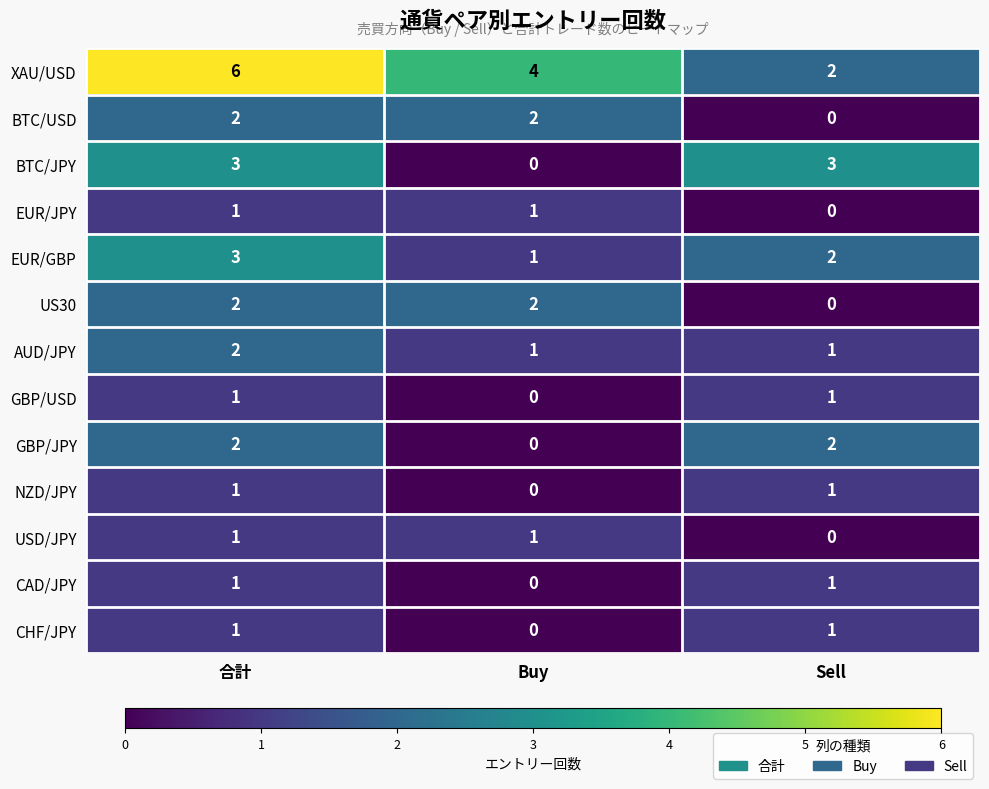

Which series has the largest total across all categories?

XAU/USD